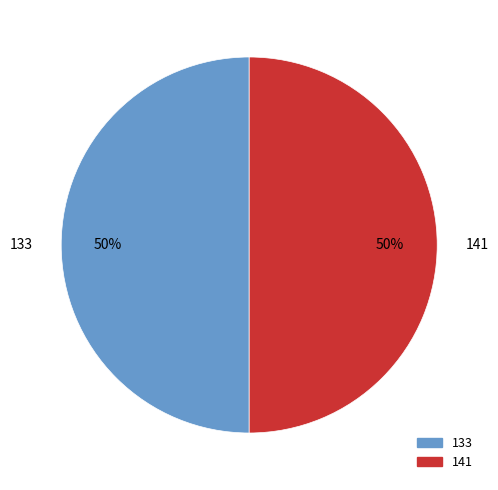

Approximately how many times larger is the value at 133 compared to 141?

1.0